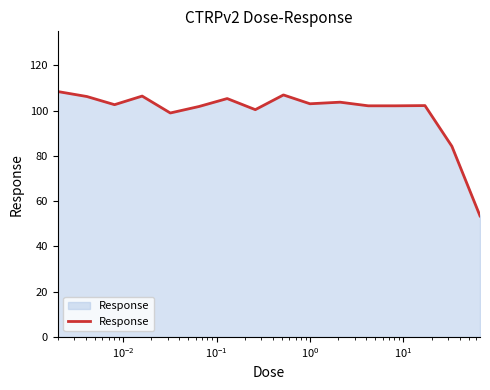

What is the difference between the second highest and second lowest values?

22.7